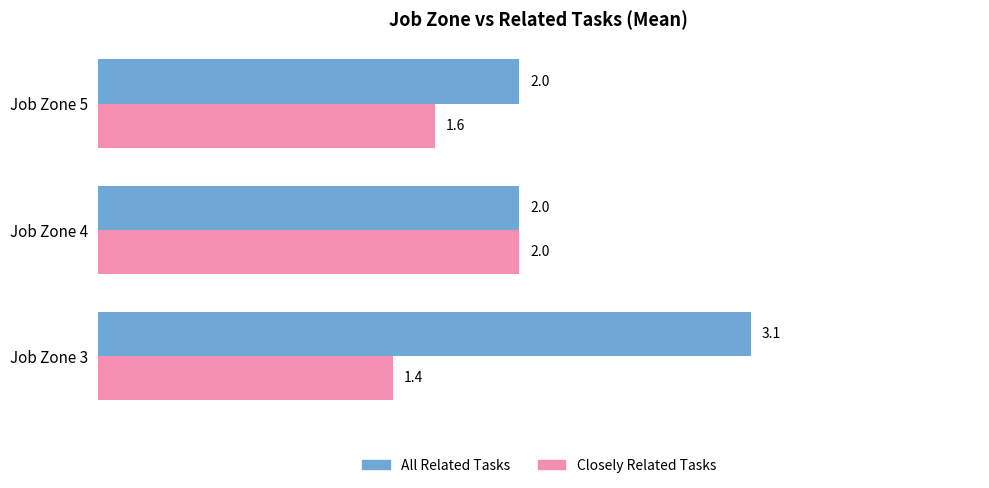

Which series has the widest spread of values?

All Related Tasks